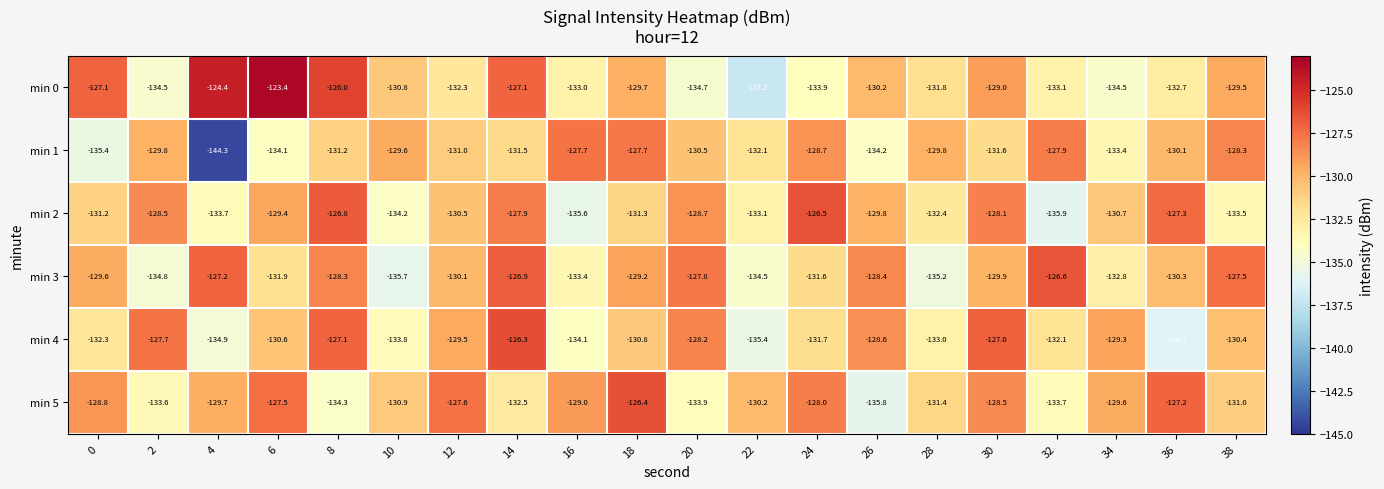

The value of min 3 at 30 is -129.9. True or false?

True